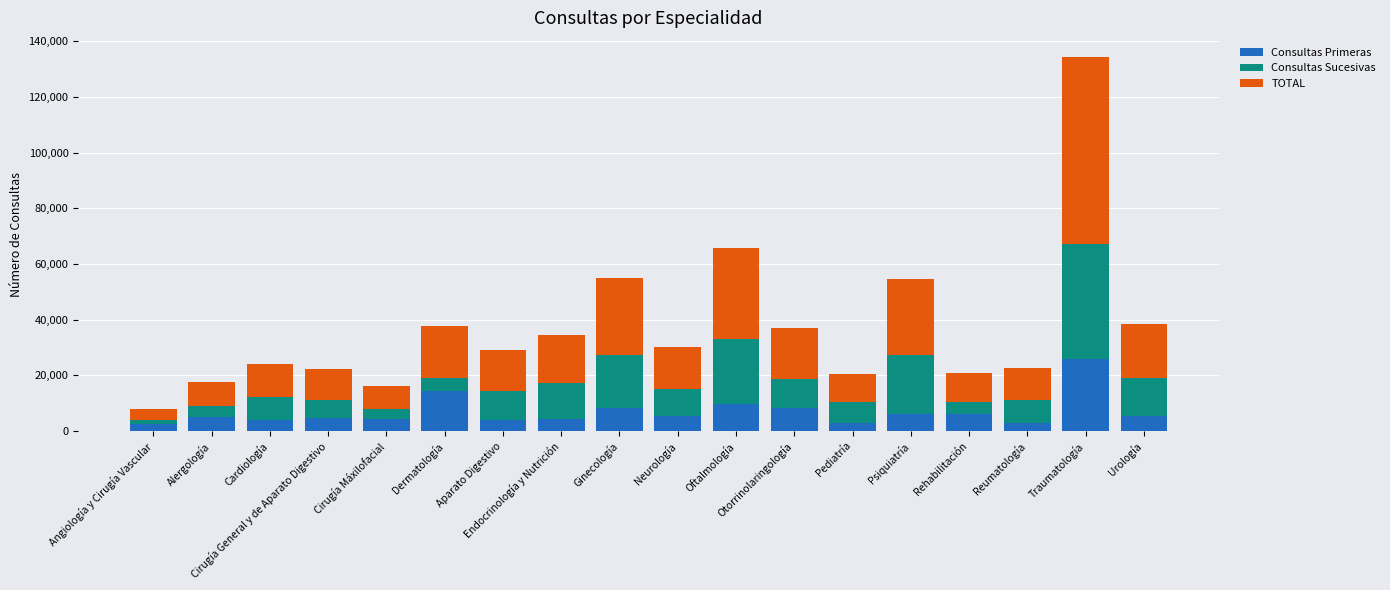

At which category is the sum across all series the highest?

Traumatología